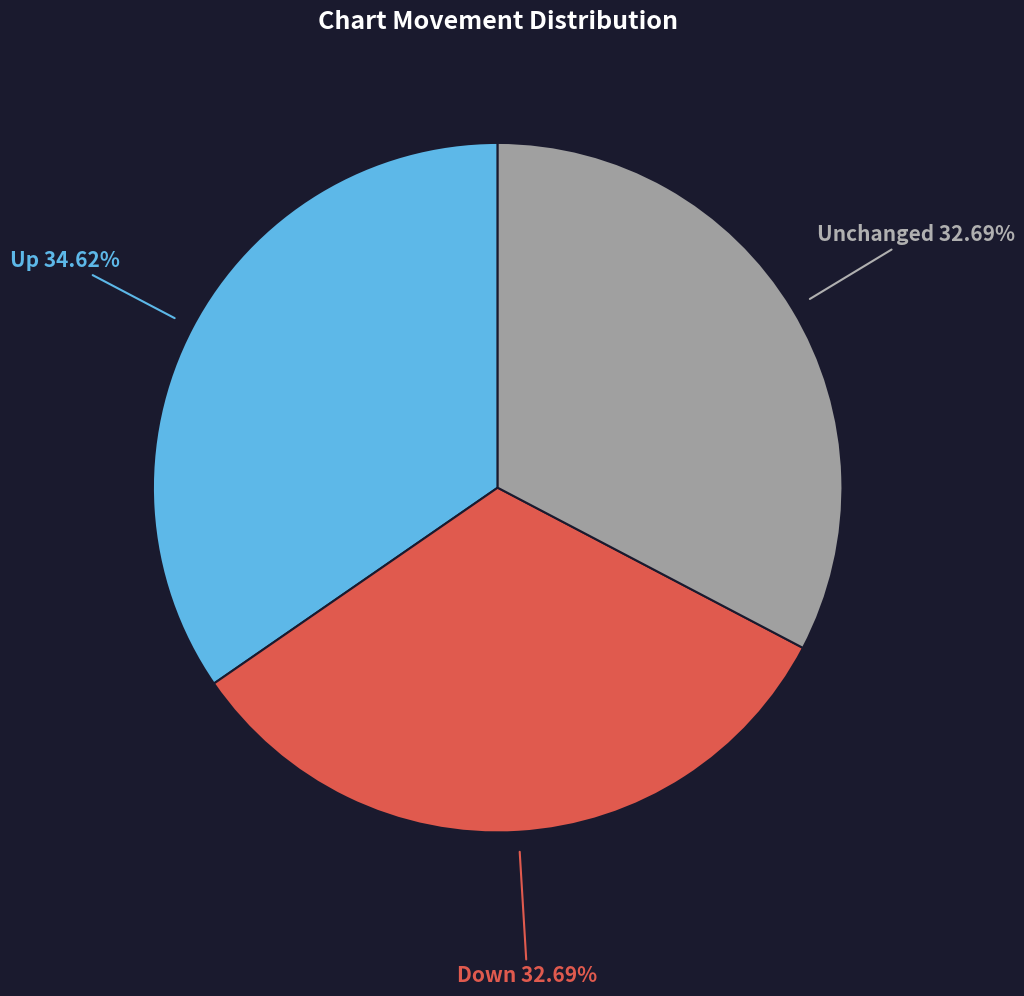

Does any single category account for the majority?

No